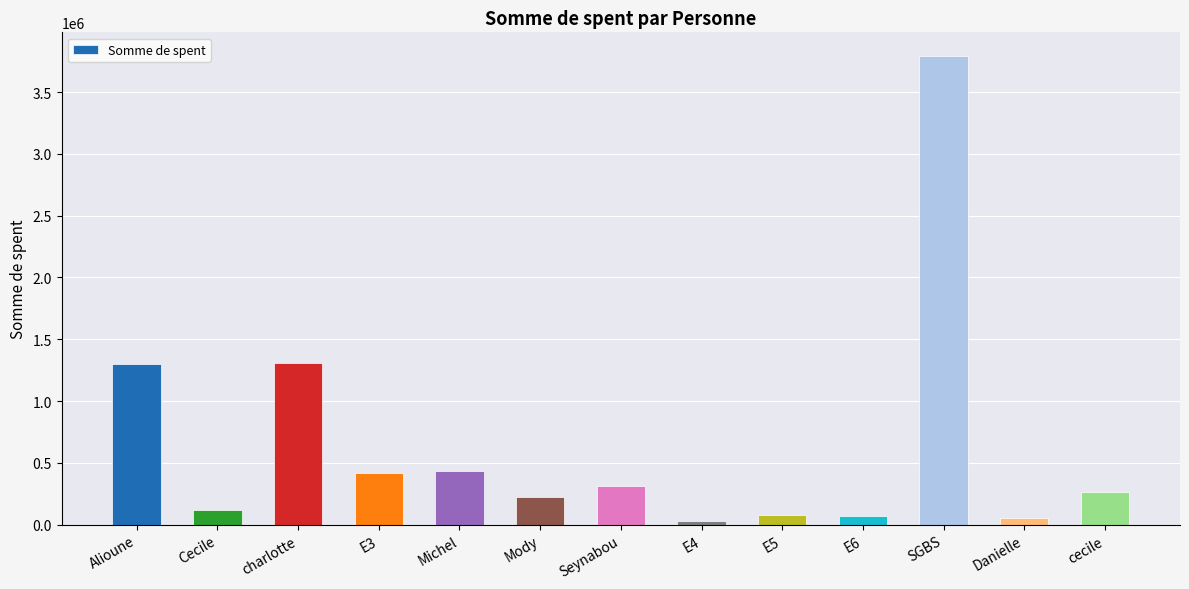

What is the label of the 9th bar from the left?

E5